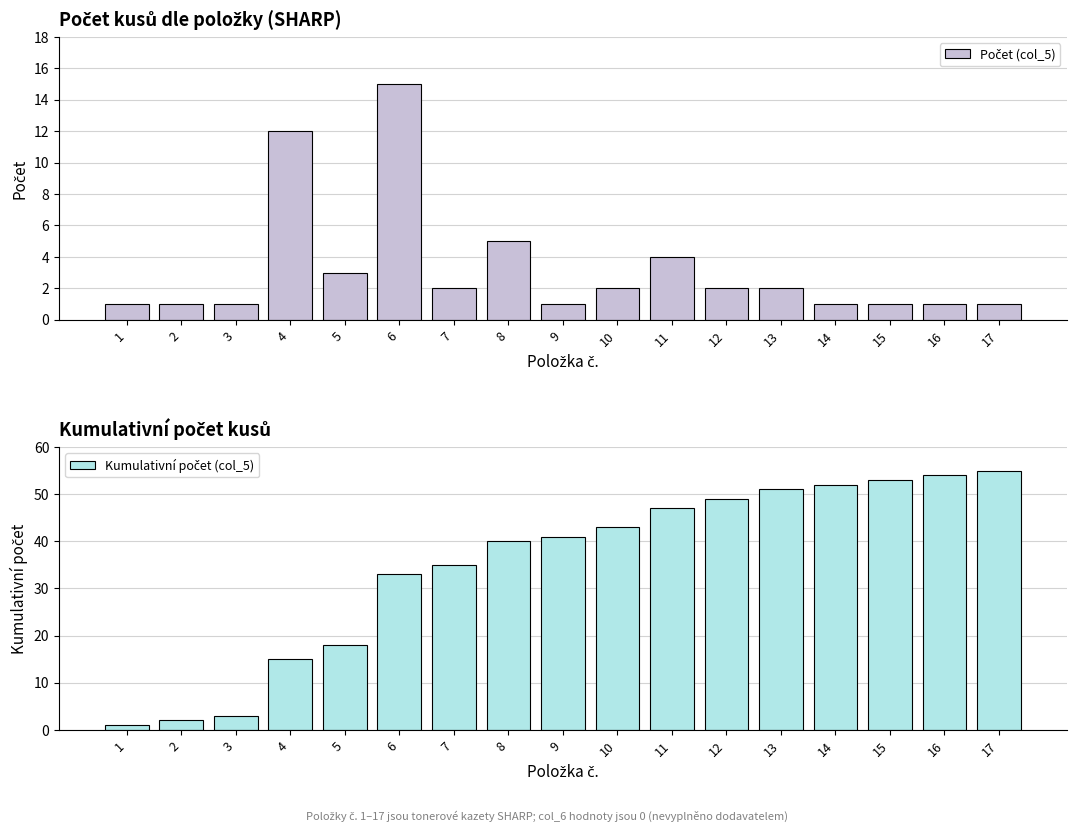

Which series has the widest spread of values?

Kumulativní počet (col_5)